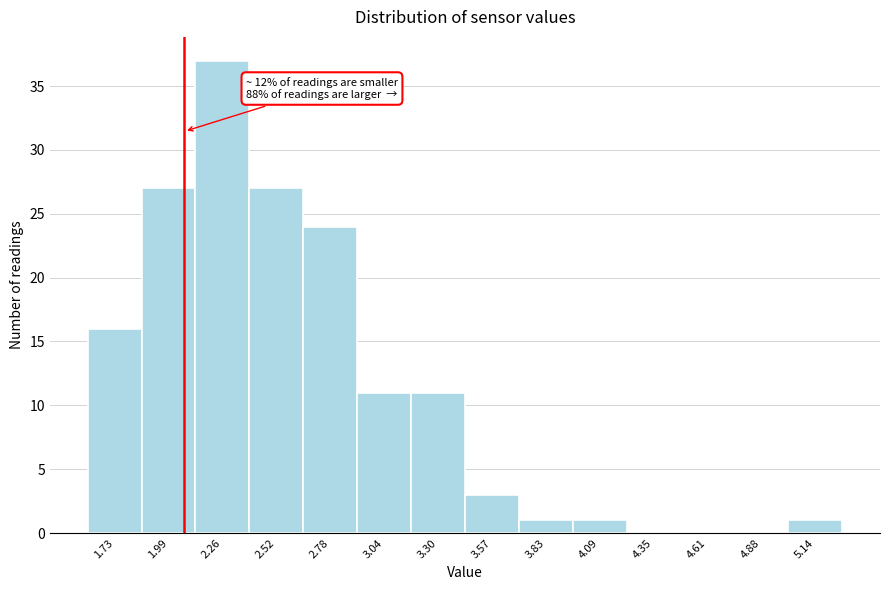

Over which range of the x-axis is the bar tallest?

2.10 to 2.40